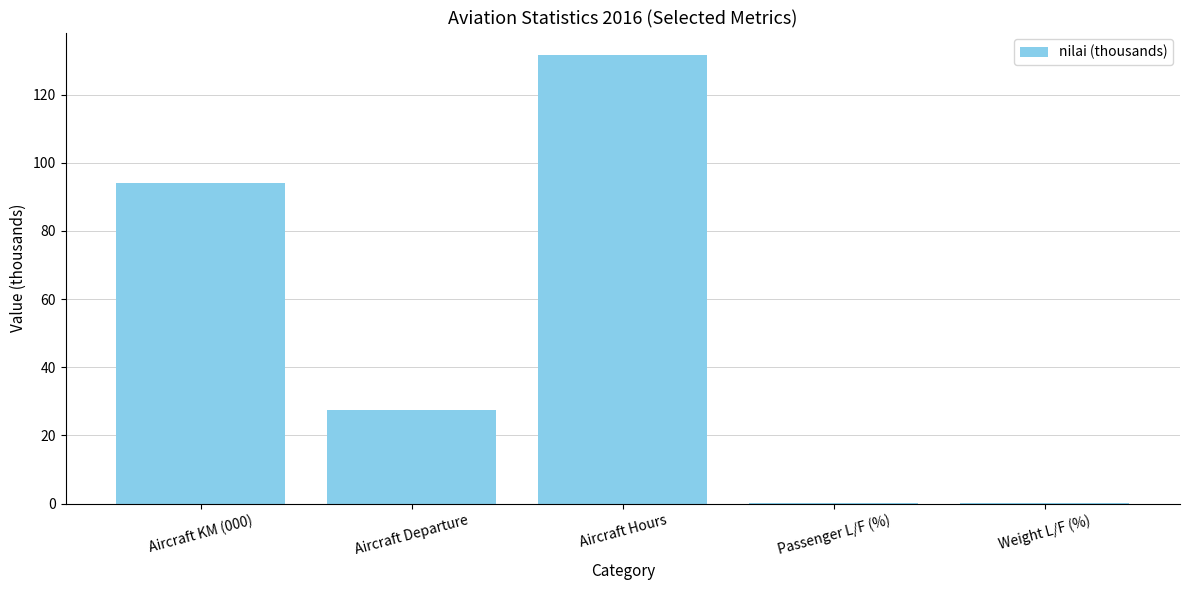

How many data points does each series have?

5